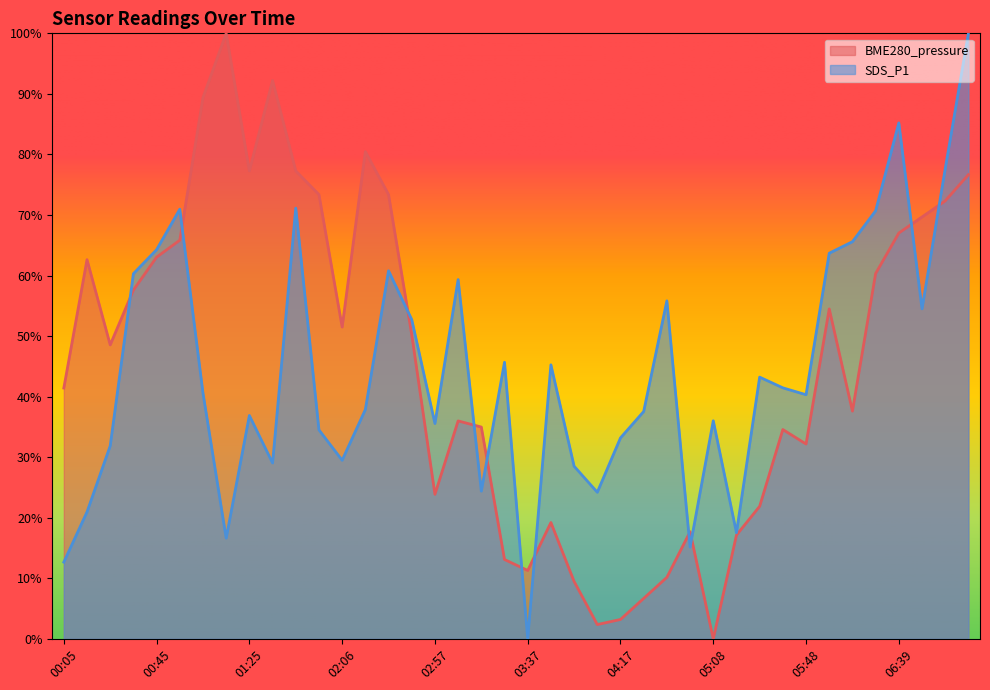

At which category does BME280_pressure reach its first local valley?

00:25